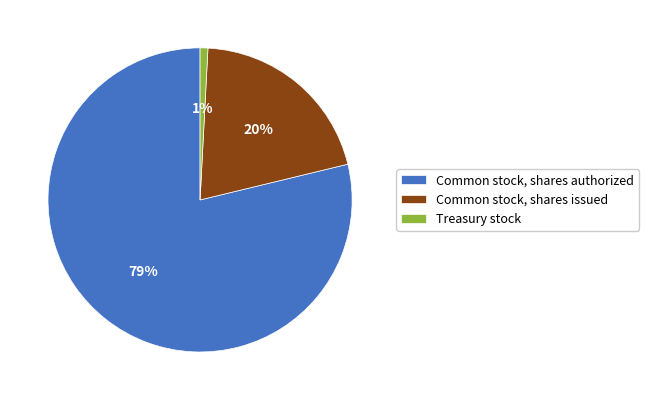

Which slice is the largest?

Common stock, shares authorized